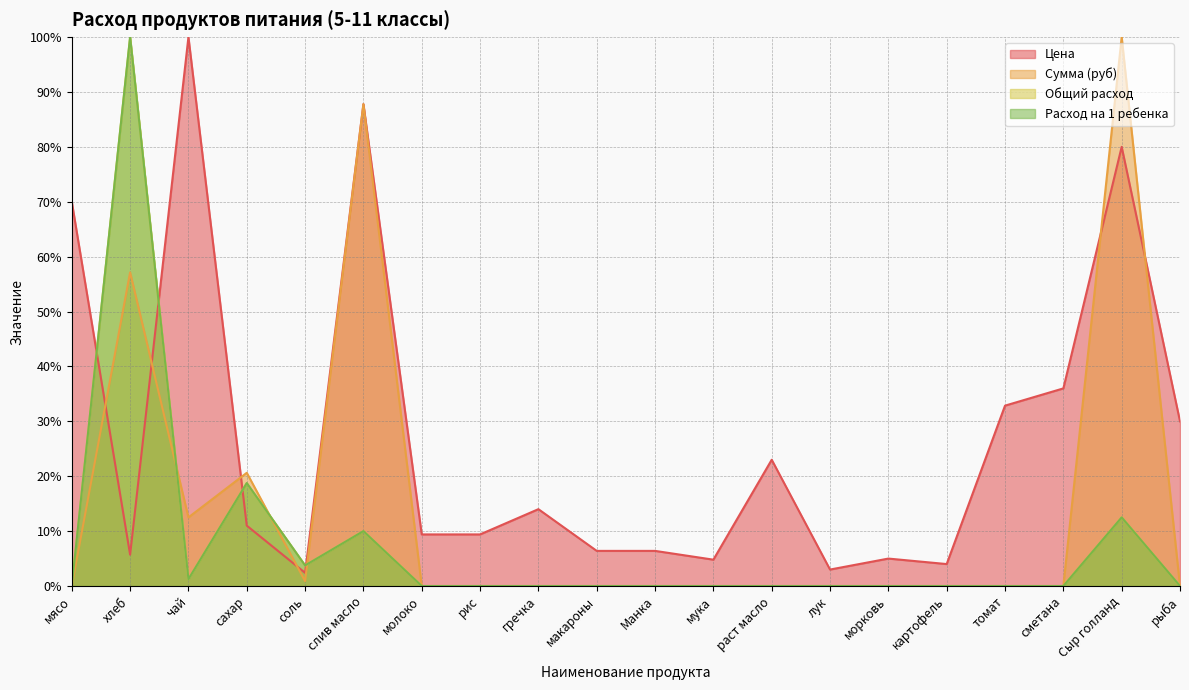

True or false: Сумма (руб) has a value of 100.0 at Сыр голланд.

True